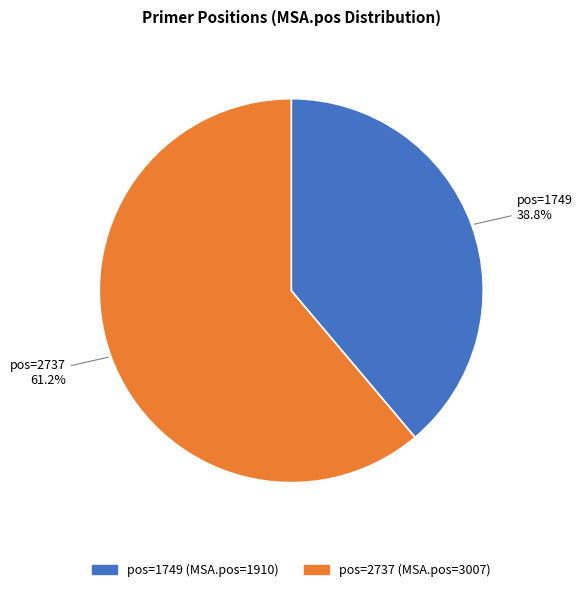

What is the ratio of the value at pos=1749 to the value at pos=2737?

0.6